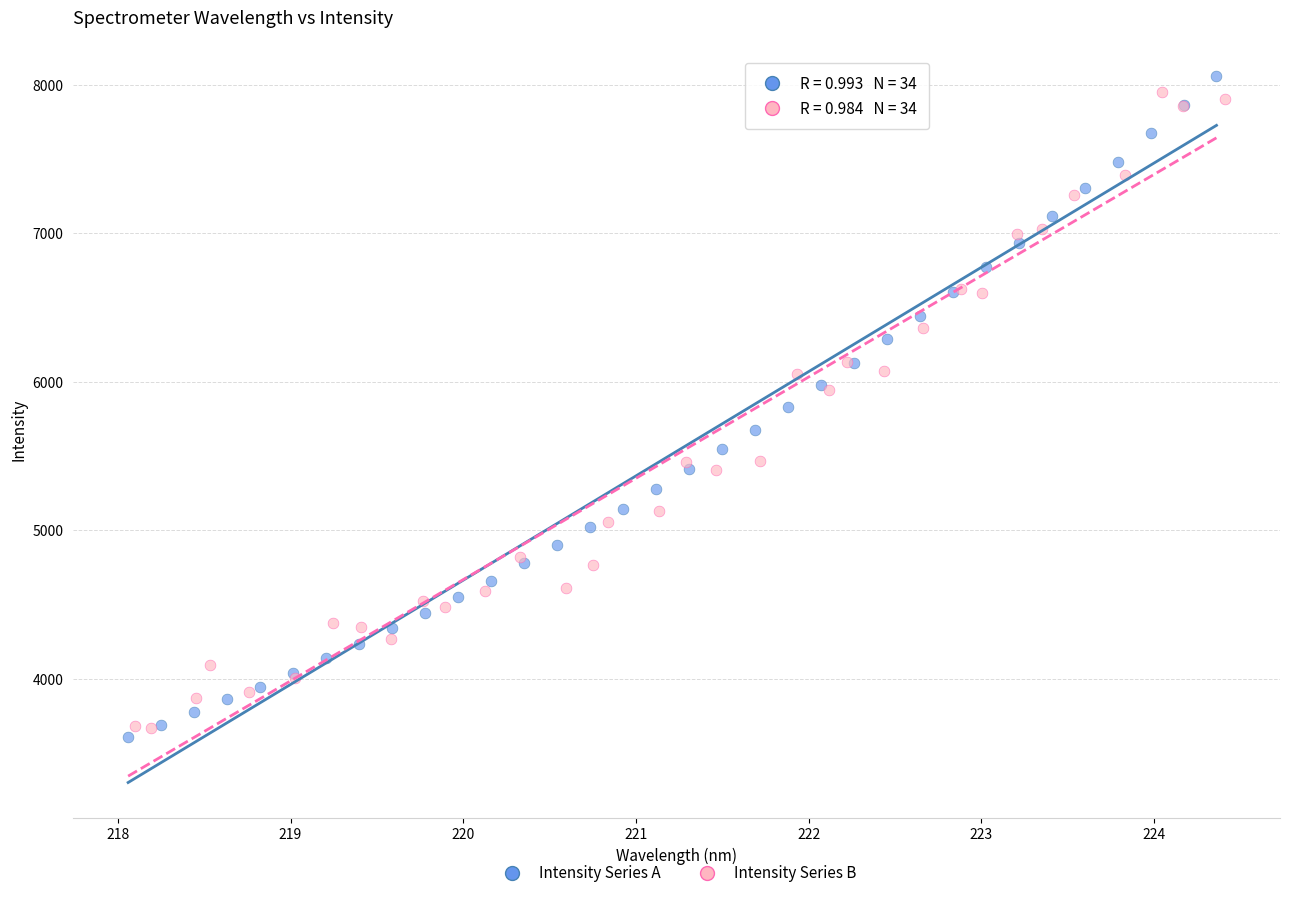

What are all the series names shown in the legend?

Intensity Series A, Intensity Series B